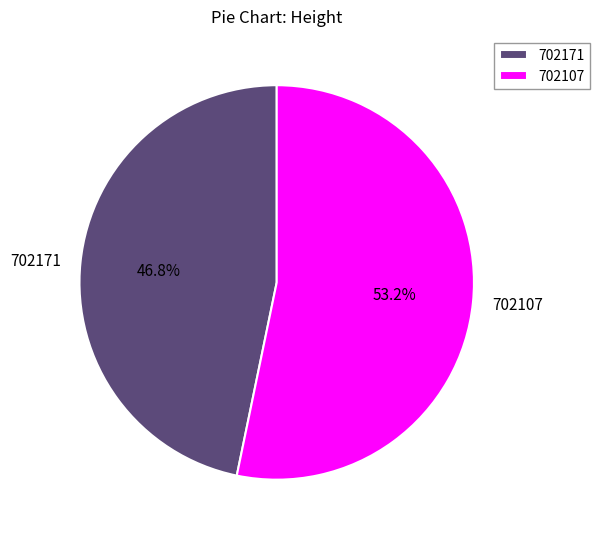

Is there any slice that represents more than half of the pie?

Yes